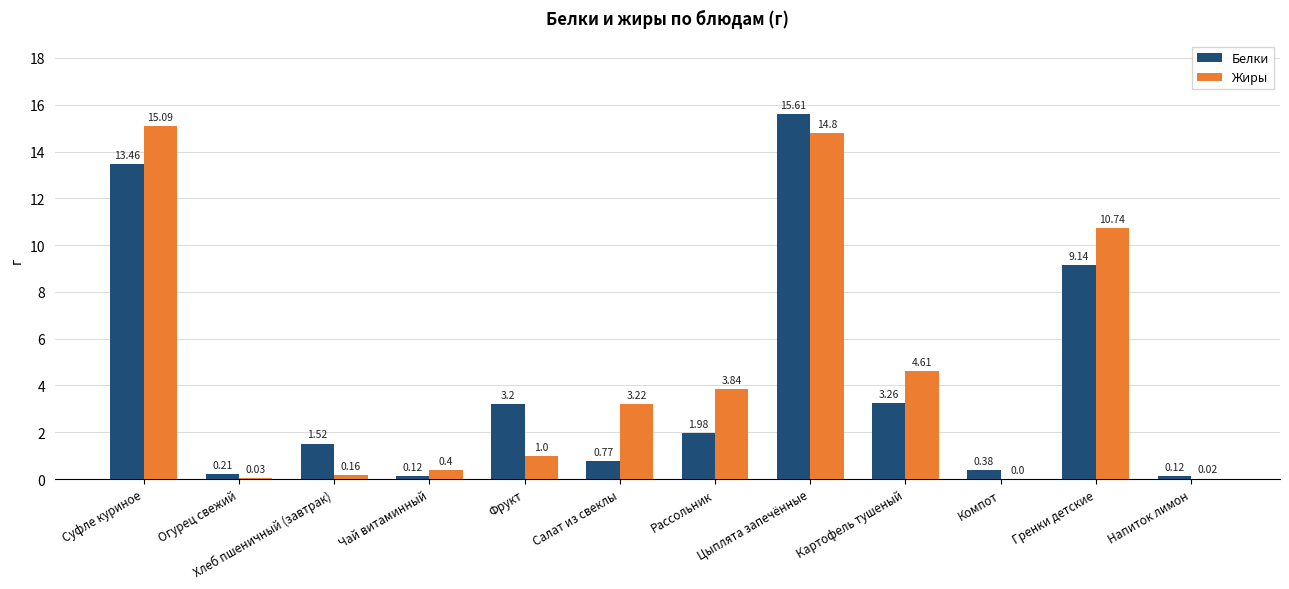

Where is Жиры nearest to the value 7?

Картофель тушеный